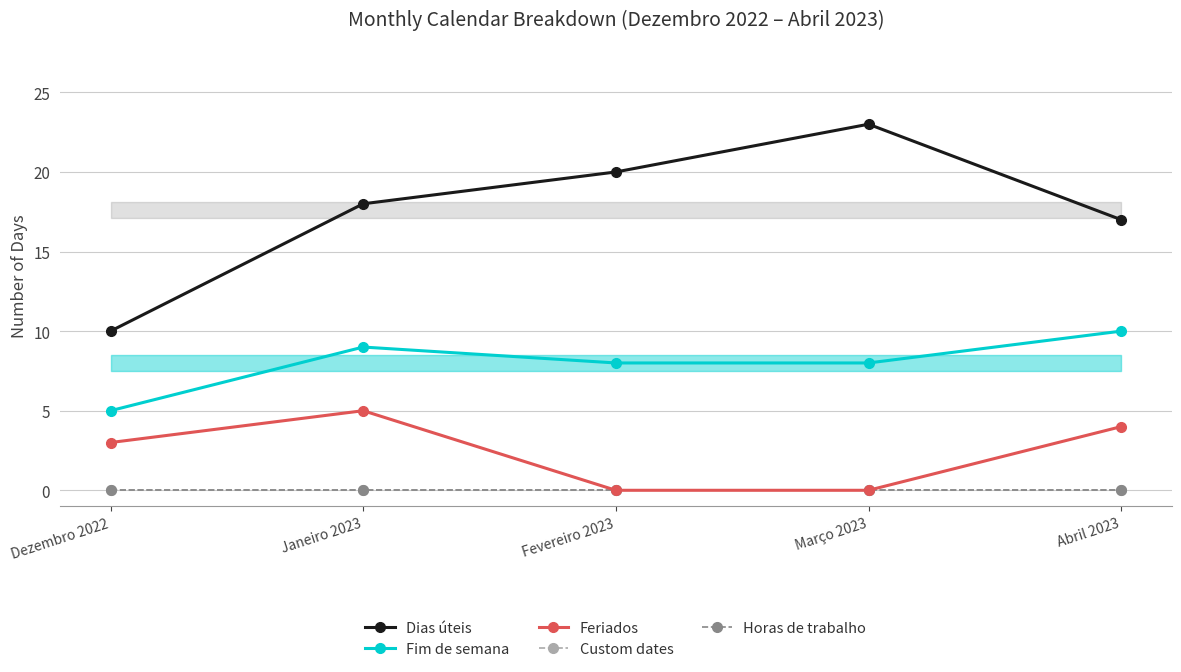

Reading right to left, what are all the values shown in this chart?

Dias úteis: Abril 2023=17	Março 2023=23	Fevereiro 2023=20	Janeiro 2023=18	Dezembro 2022=10
Fim de semana: Abril 2023=10	Março 2023=8	Fevereiro 2023=8	Janeiro 2023=9	Dezembro 2022=5
Feriados: Abril 2023=4	Março 2023=0	Fevereiro 2023=0	Janeiro 2023=5	Dezembro 2022=3
Custom dates: Abril 2023=0	Março 2023=0	Fevereiro 2023=0	Janeiro 2023=0	Dezembro 2022=0
Horas de trabalho: Abril 2023=0	Março 2023=0	Fevereiro 2023=0	Janeiro 2023=0	Dezembro 2022=0